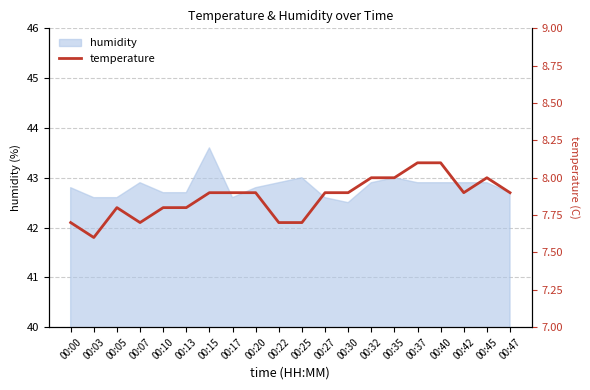

True or false: the data shows 11.3 at 00:07.

False